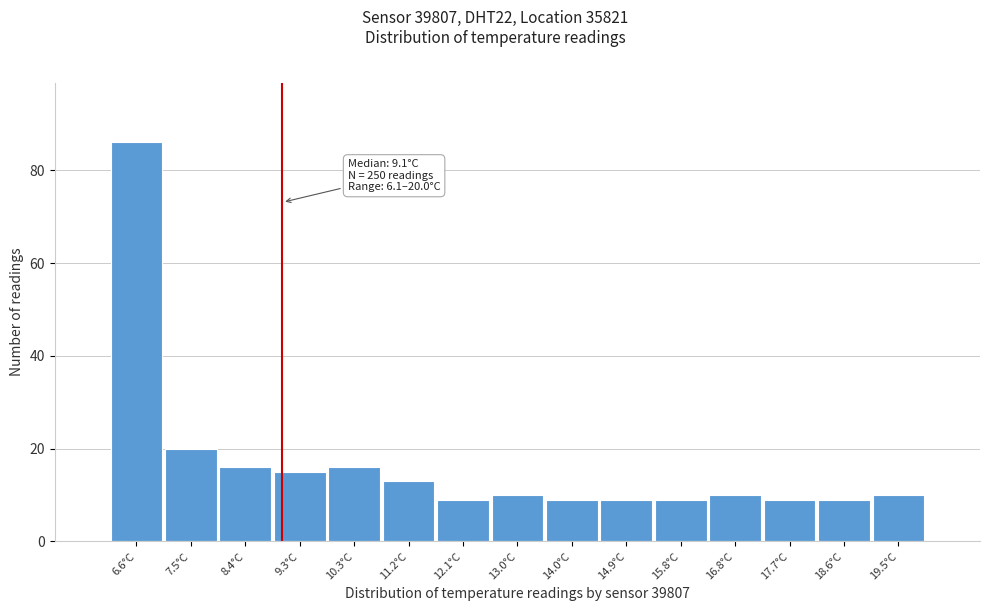

Which range on the x-axis has the tallest bar?

6.1 to 7.0